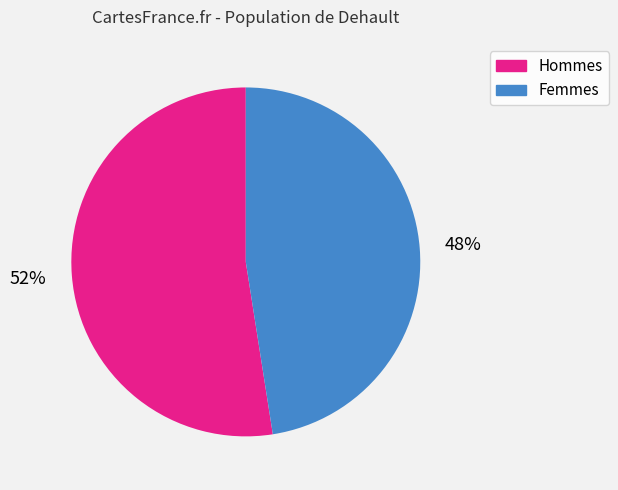

Does any single category account for the majority?

Yes